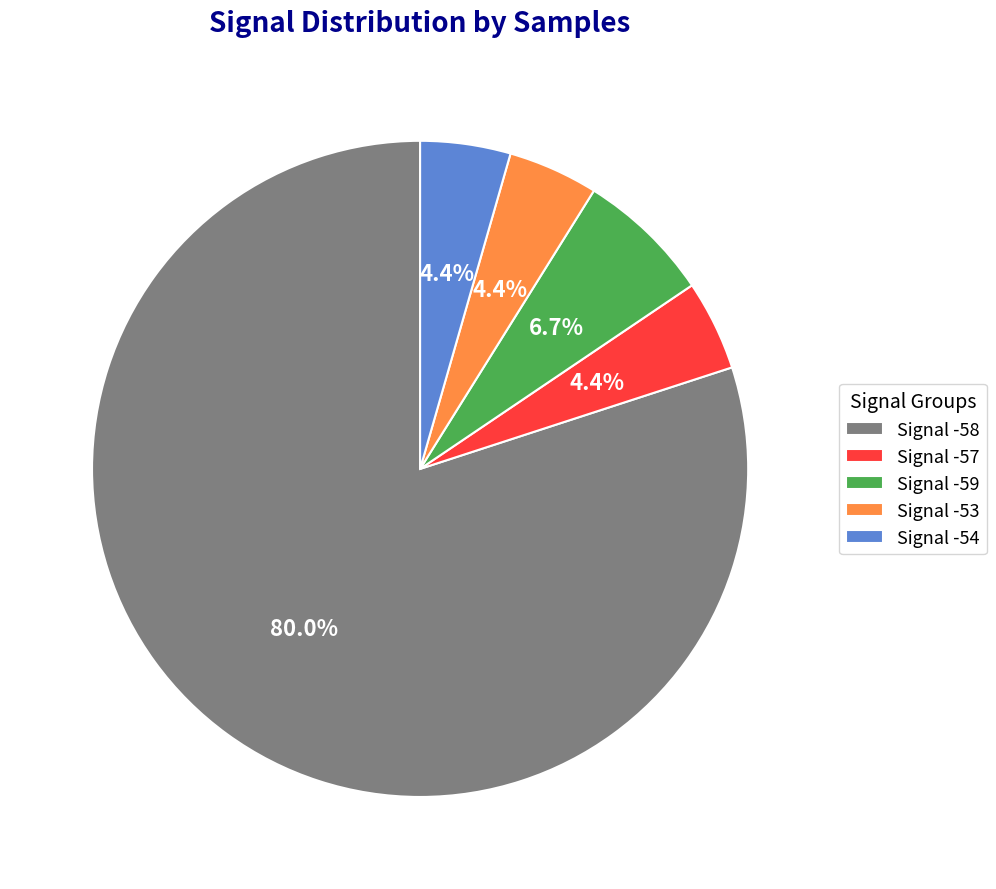

Does any single category account for the majority?

Yes